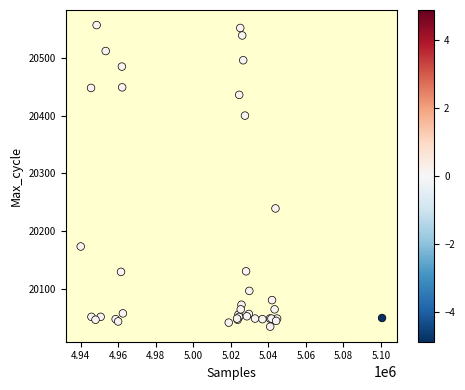

What Y value in the scatter plot is closest to 20295?

20239